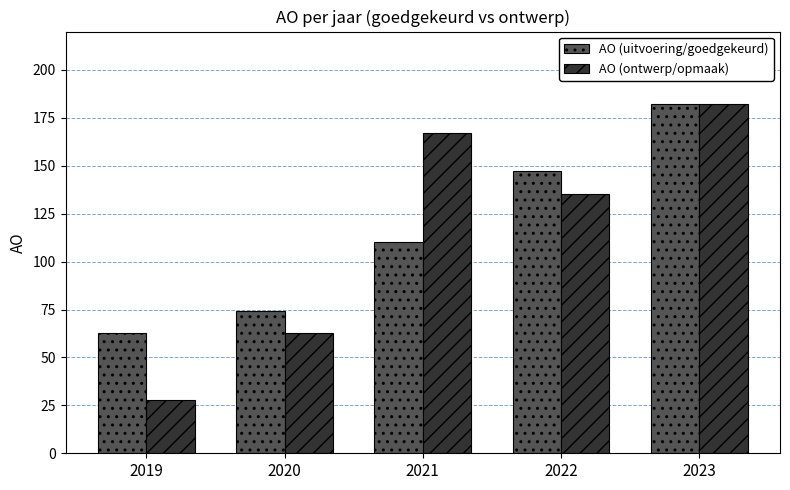

How many series are shown in this chart?

2